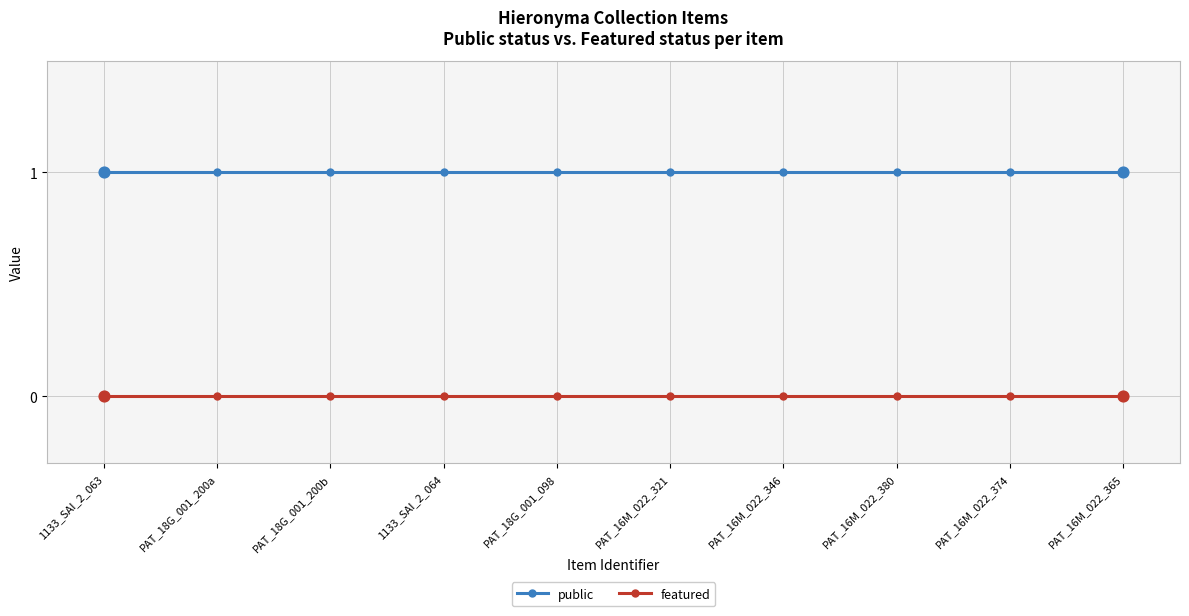

Is the value of featured at PAT_18G_001_200b greater than the value of public at PAT_16M_022_374?

No